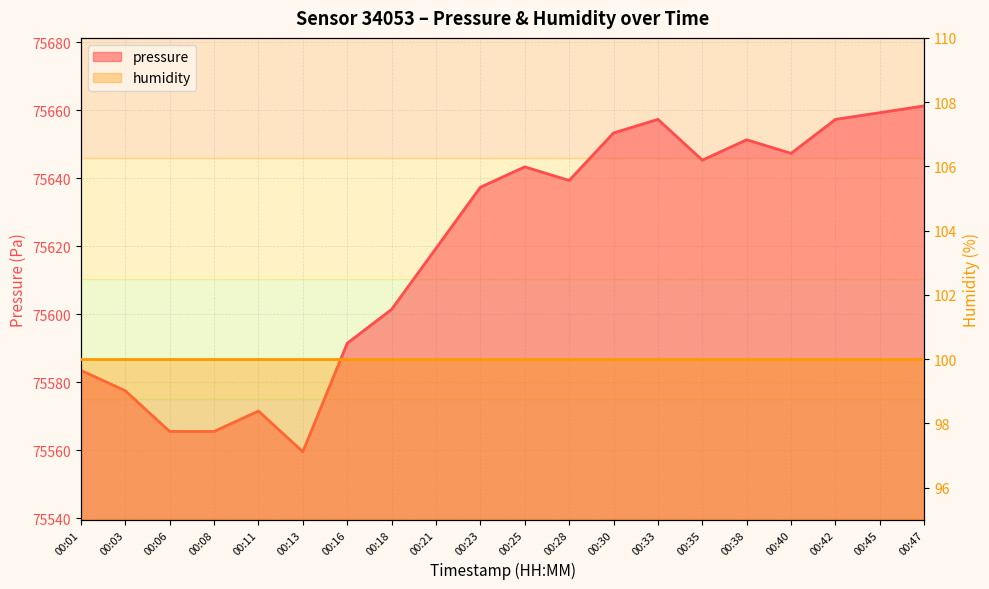

Rank the categories by value from highest to lowest.

00:47, 00:45, 00:33, 00:42, 00:30, 00:38, 00:40, 00:35, 00:25, 00:28, 00:23, 00:21, 00:18, 00:16, 00:01, 00:03, 00:11, 00:06, 00:08, 00:13